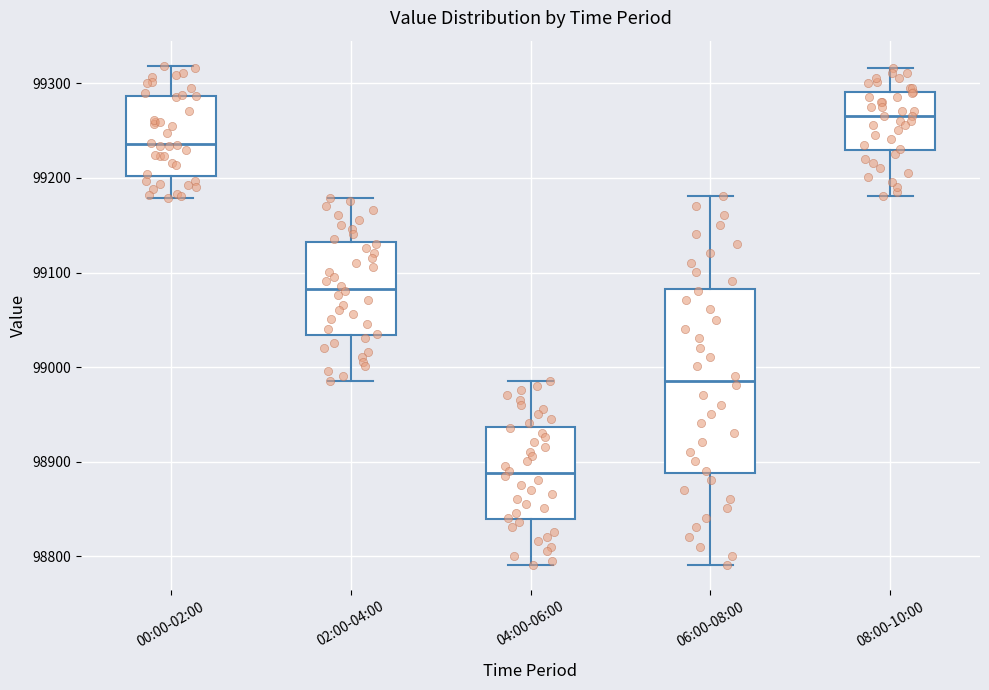

Which box is the tallest, from its lower edge to its upper edge?

06:00-08:00